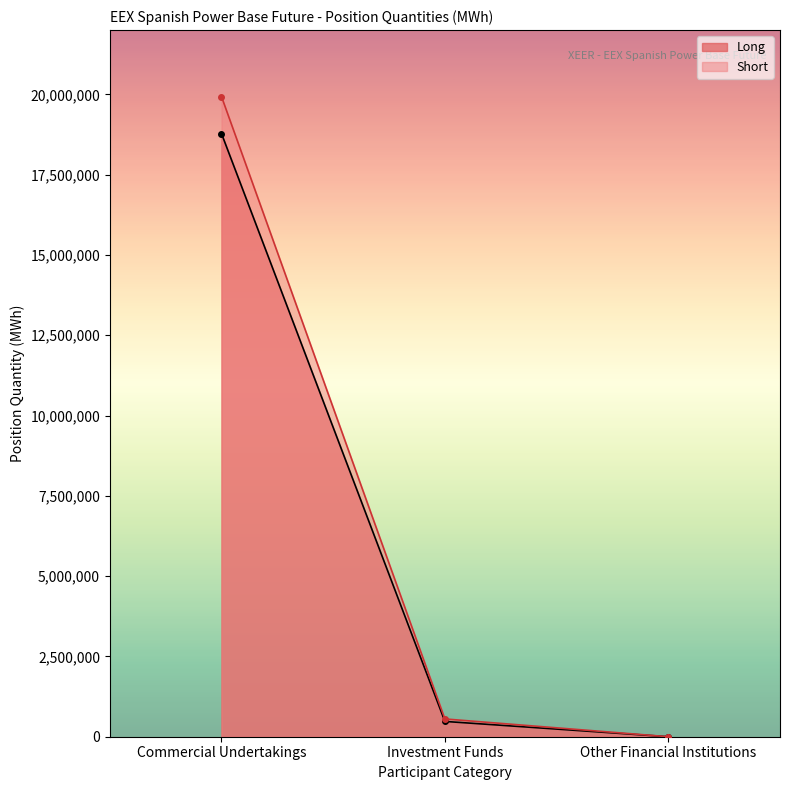

What value does the Long series have at Investment Funds, to the nearest 10?

476460